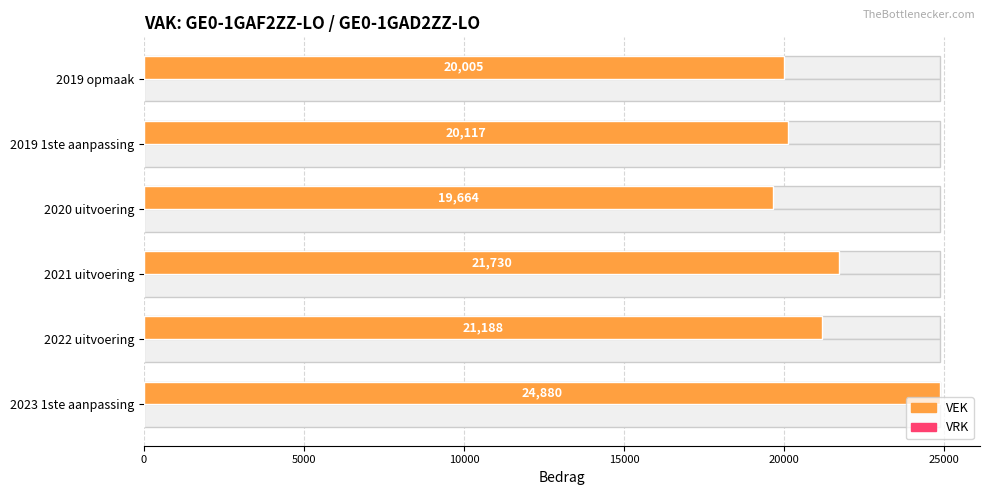

Are the bars grouped side by side (vs. stacked)?

Yes